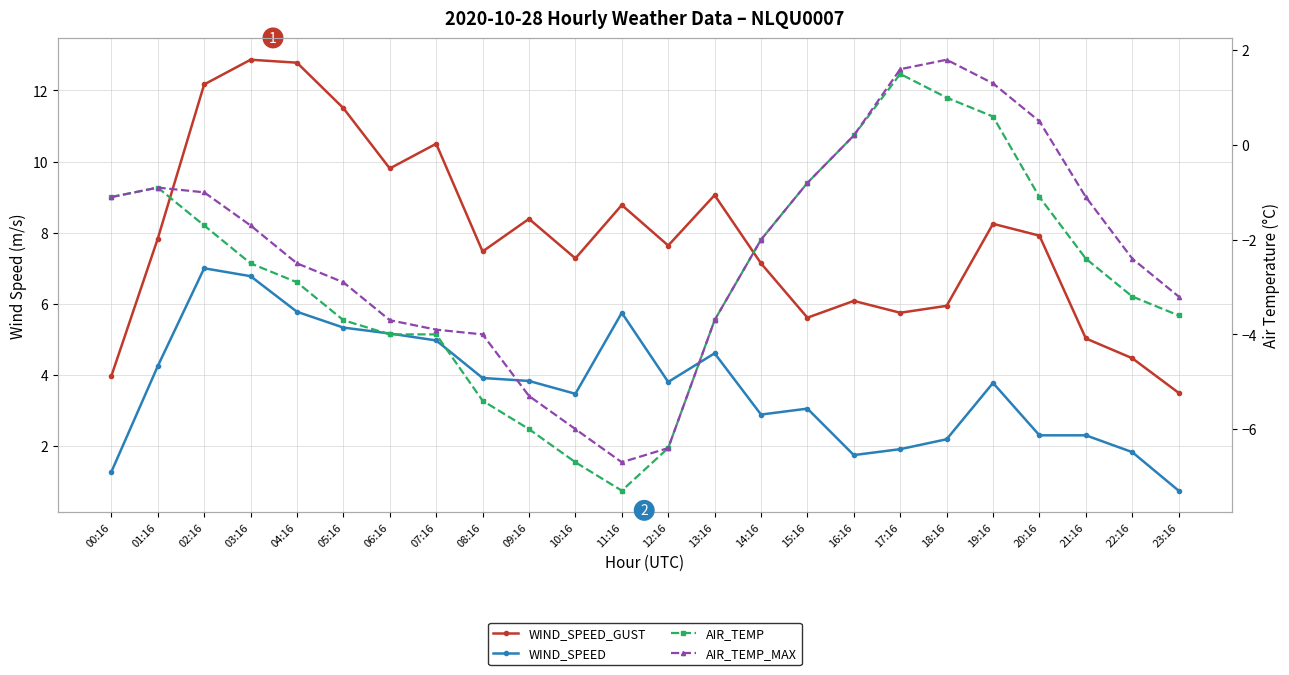

True or false: AIR_TEMP and WIND_SPEED intersect in this chart.

False